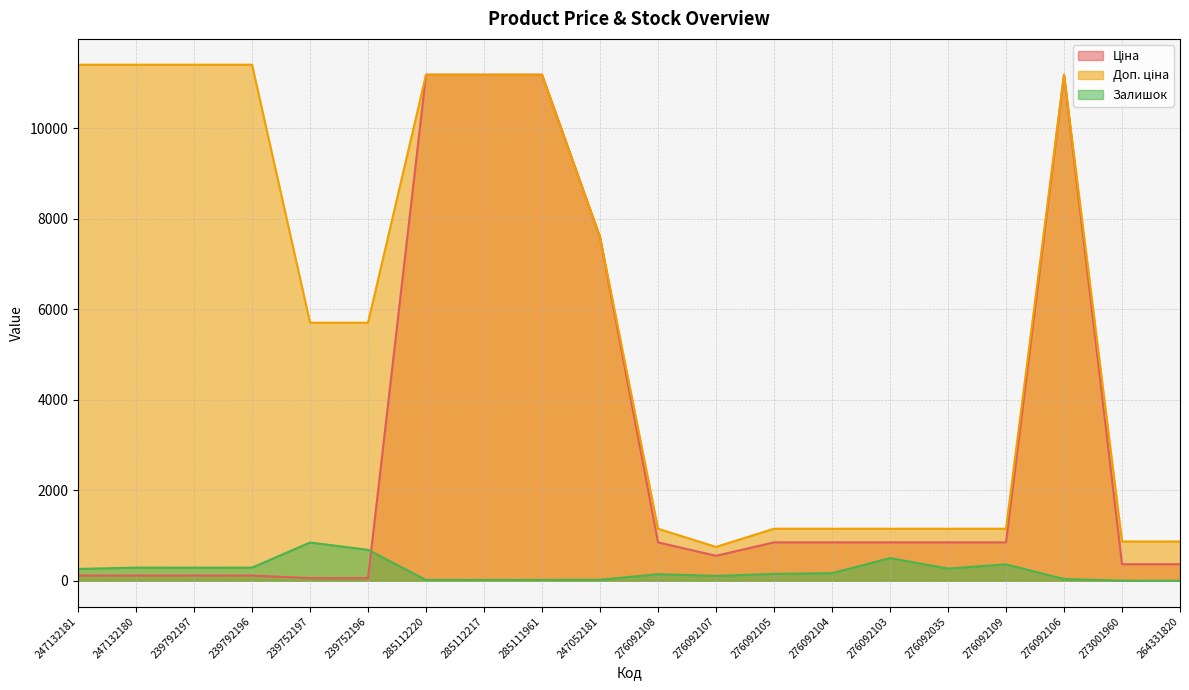

How many interior local valleys does the Ціна series have?

1